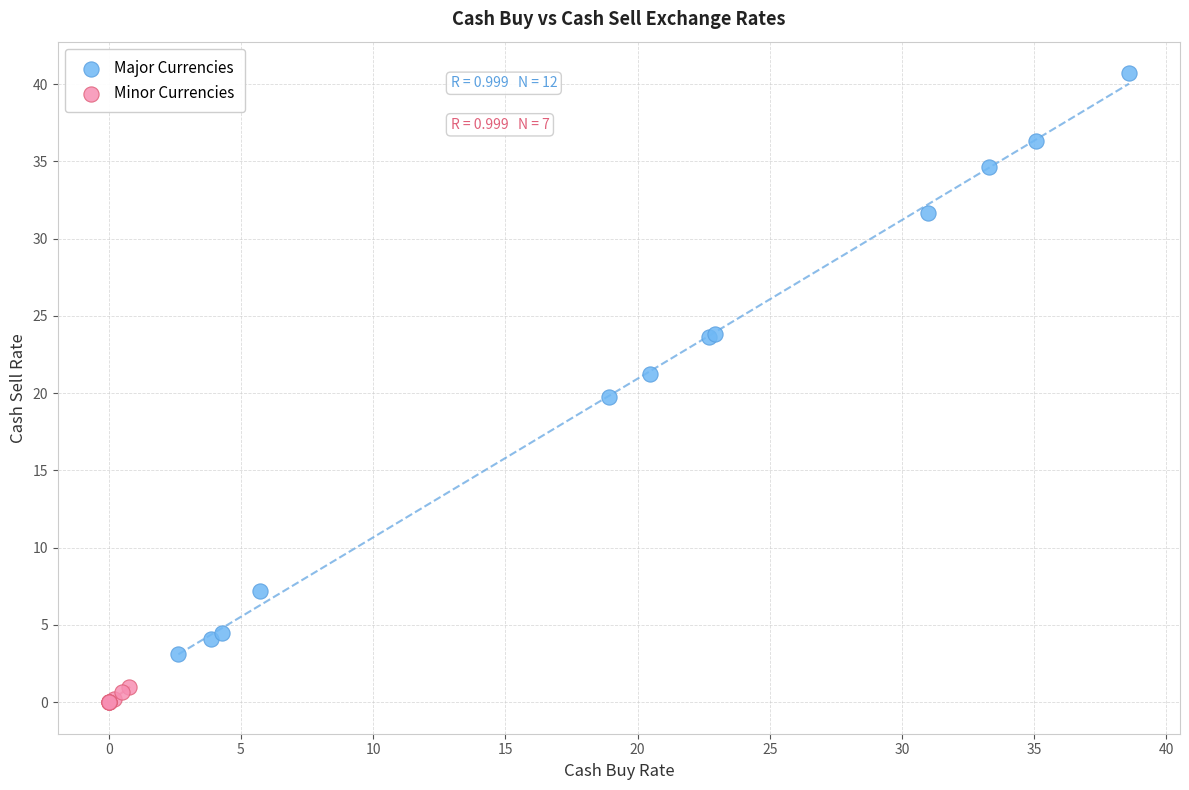

Which series has the largest Y range (max minus min)?

Major Currencies